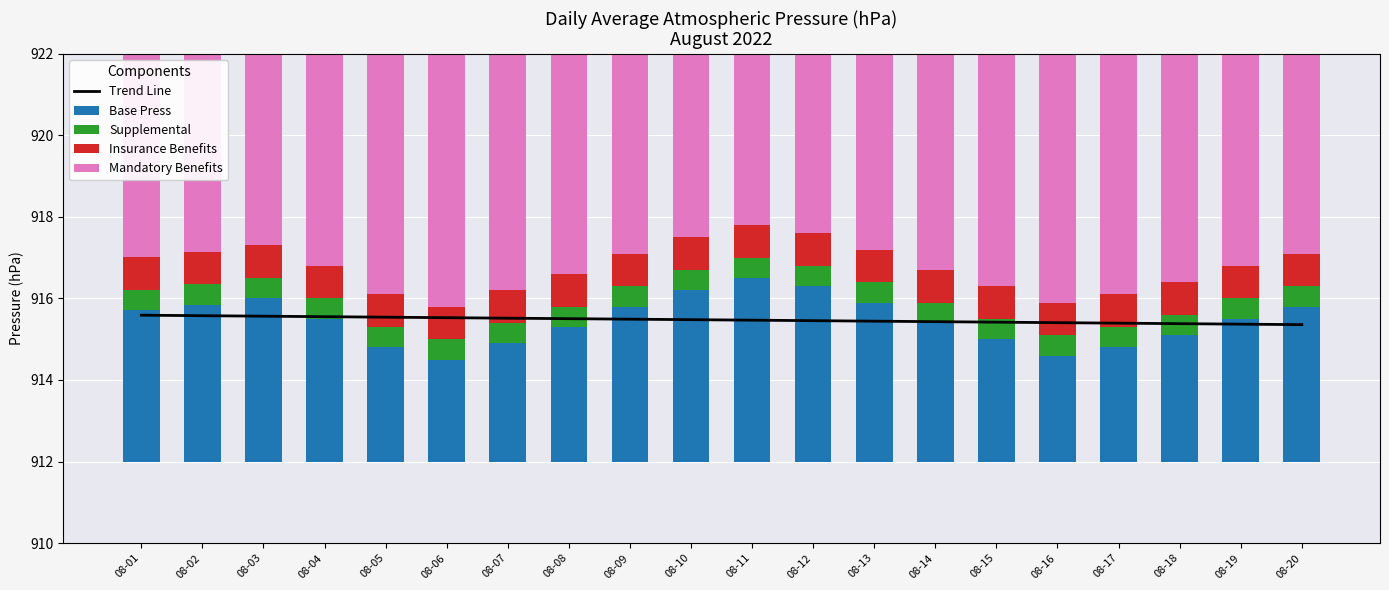

Is it true that Insurance Benefits equals 0.8 at 08-02?

True